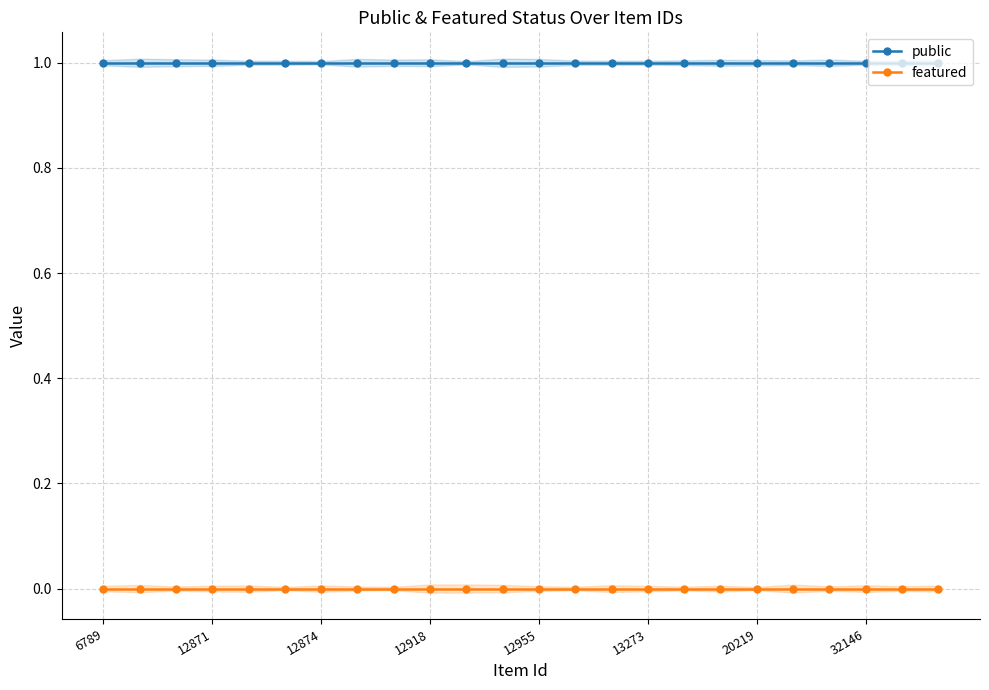

What position from the right is 13?

11